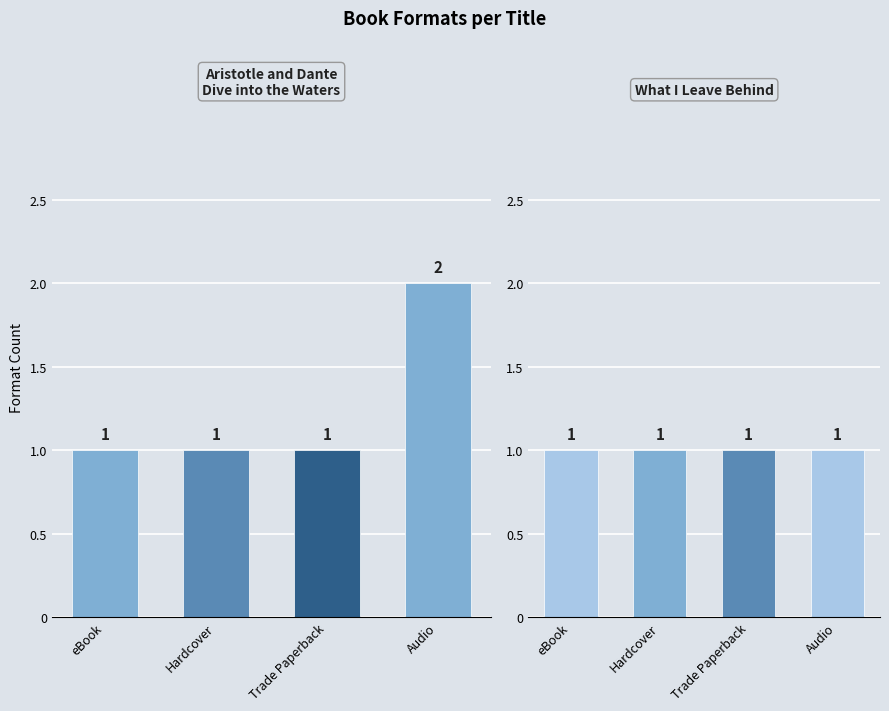

Which series changed the most between Hardcover and Trade Paperback?

Aristotle and Dante
Dive into the Waters